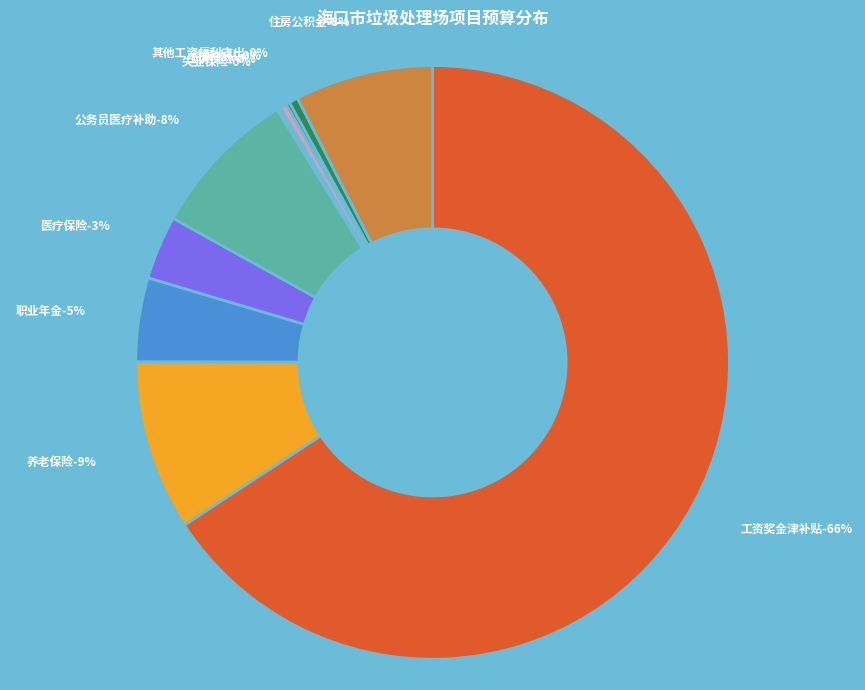

What is the ratio of the value at 工资奖金津补贴 to the value at 失业保险?

322.0